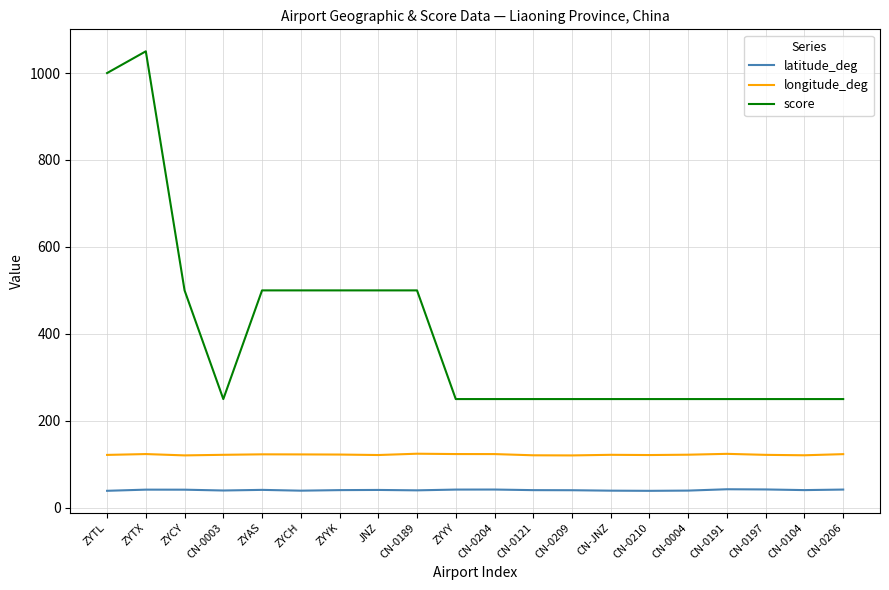

Is it true that score equals 250.0 at CN-0197?

True